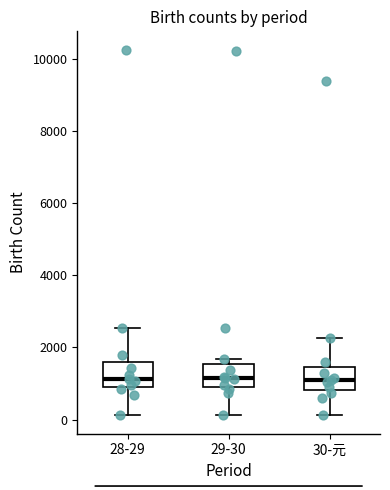

Reading left to right, transcribe this box plot: for each box, give where its median line is, the range the box spans, and where its two whiskers end, as read against the y-axis. The values are not printed on the chart, so give them approximately, as read against the axis.

28-29: median 1200, box 1000 to 1600, whiskers 200 to 2600
29-30: median 1200, box 1000 to 1600, whiskers 200 to 1600 (just above the box's upper edge)
30-元: median 1200, box 800 to 1400, whiskers 200 to 2200